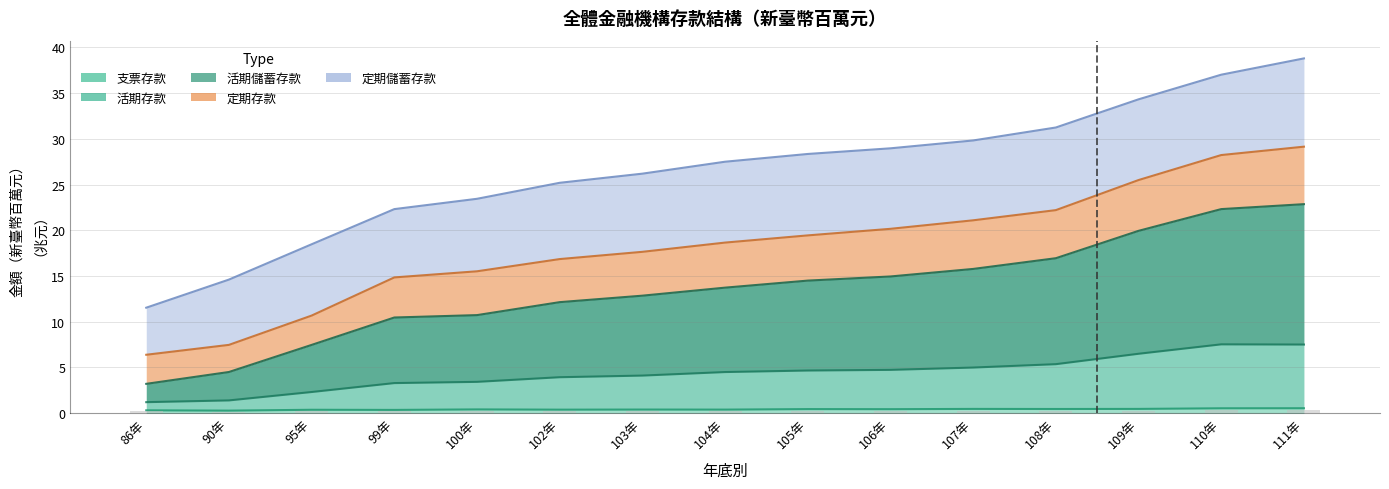

Which has a higher value, 95年 or 109年?

109年